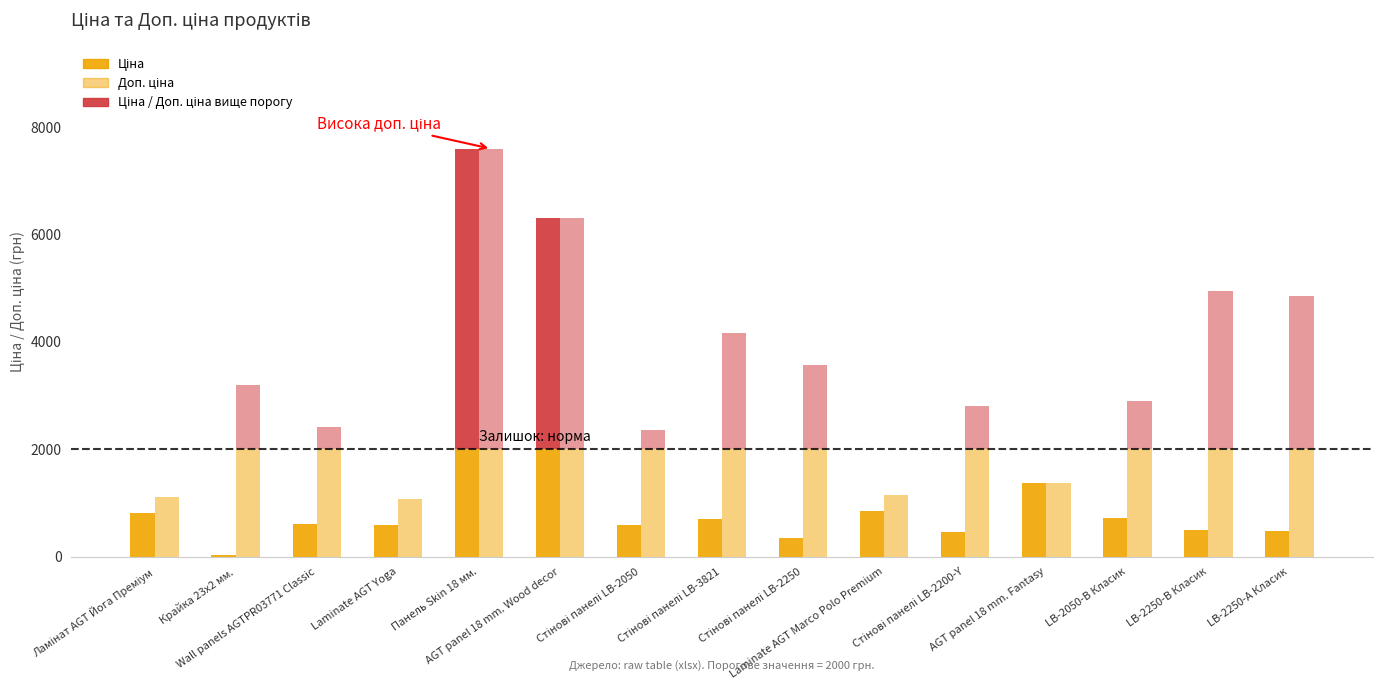

How many positive values does the Ціна (> threshold) series have?

2